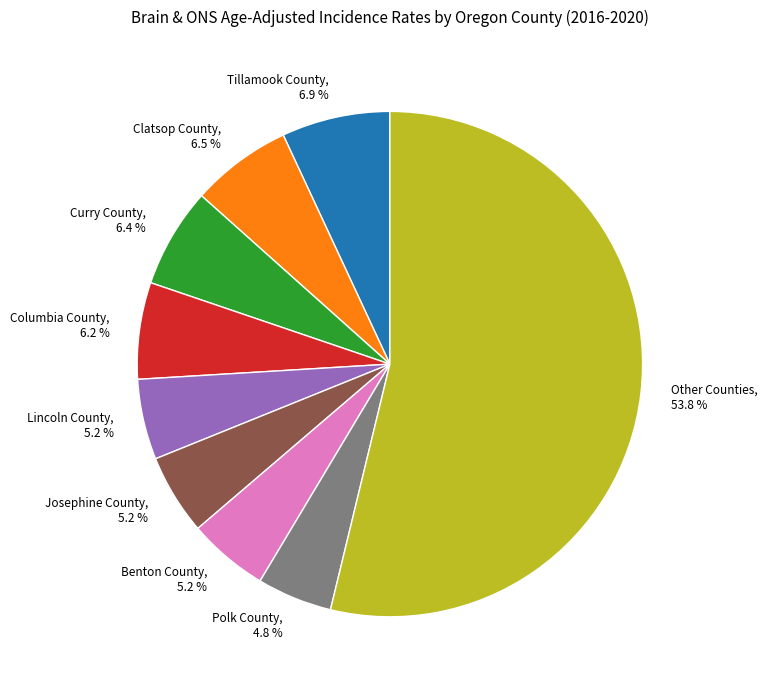

What is the ratio of the value at Clatsop County to the value at Tillamook County?

0.9